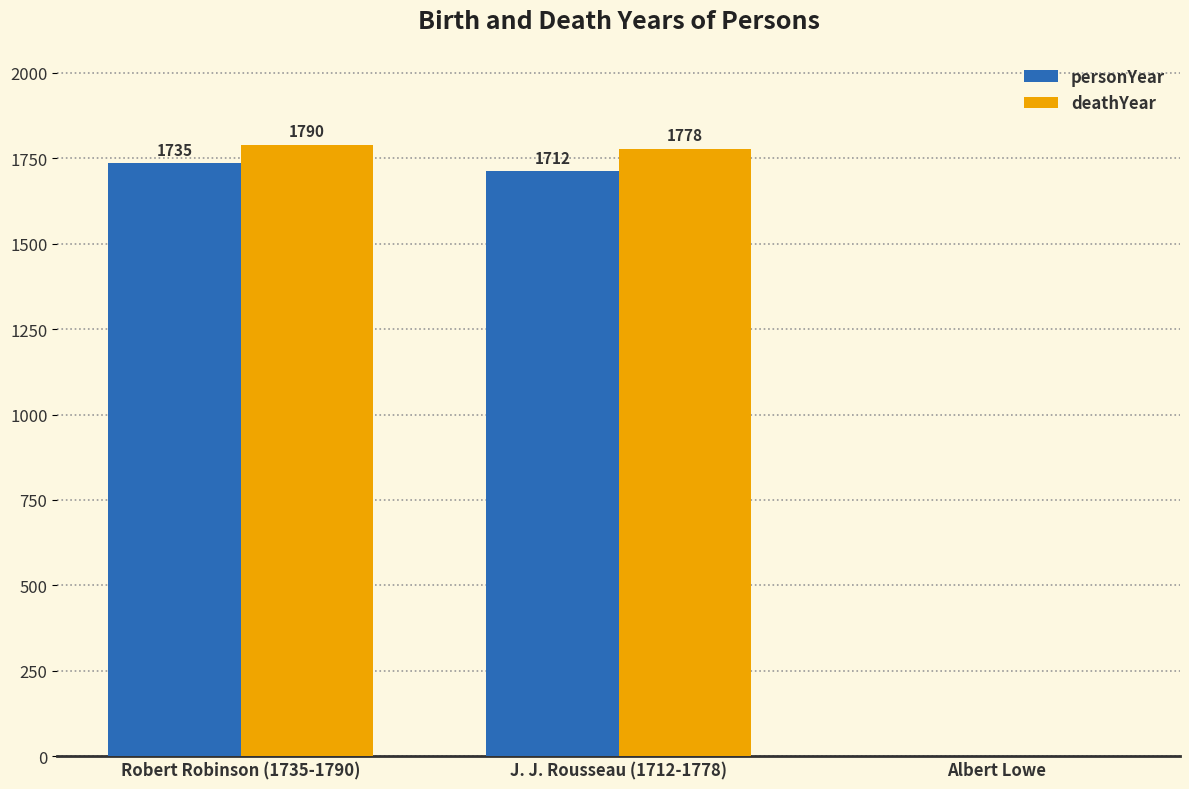

At which label is personYear closest to 867?

J. J. Rousseau (1712-1778)